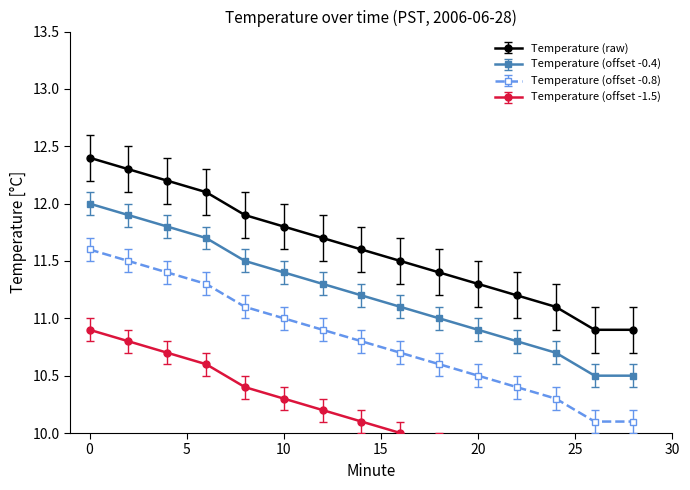

True or false: Temperature (raw) has more than 1 points higher than both neighbors.

False